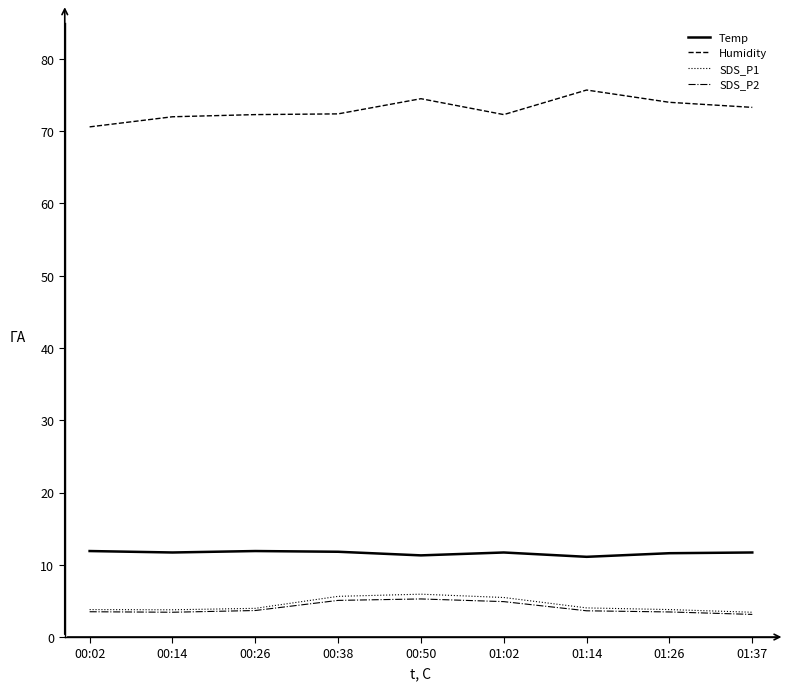

At which category does the chart reach its peak across all series?

01:14